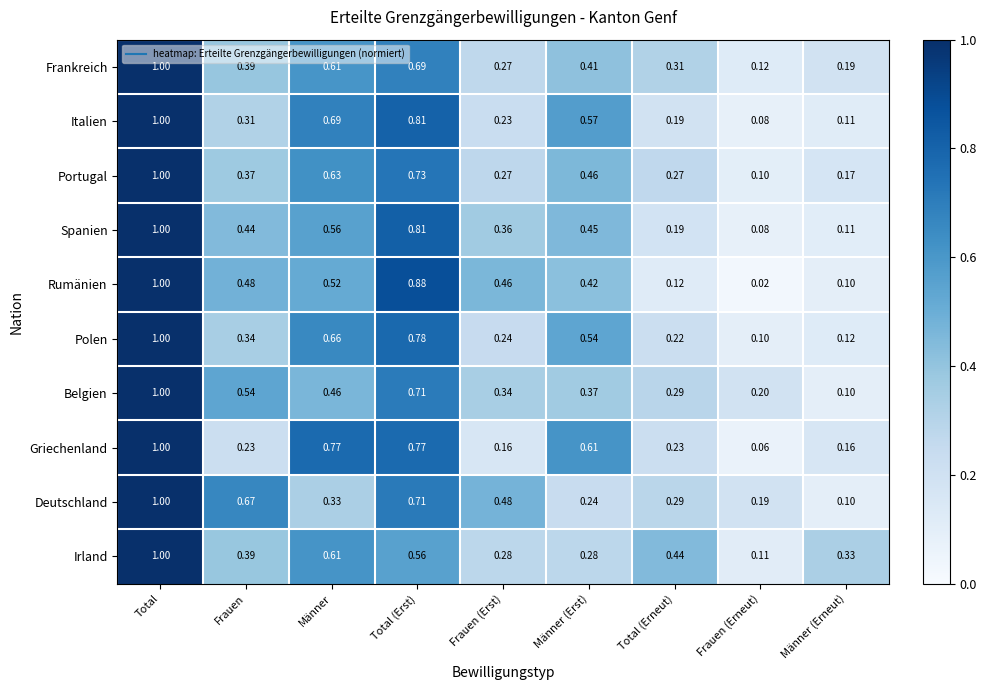

Which category has the highest value across all series?

Total